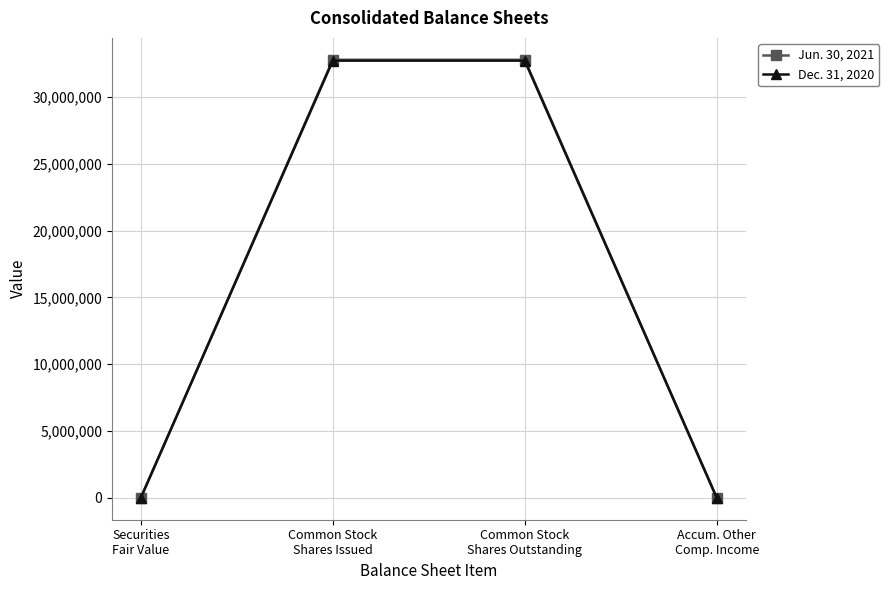

True or false: Jun. 30, 2021 has more than 1 points higher than both neighbors.

False